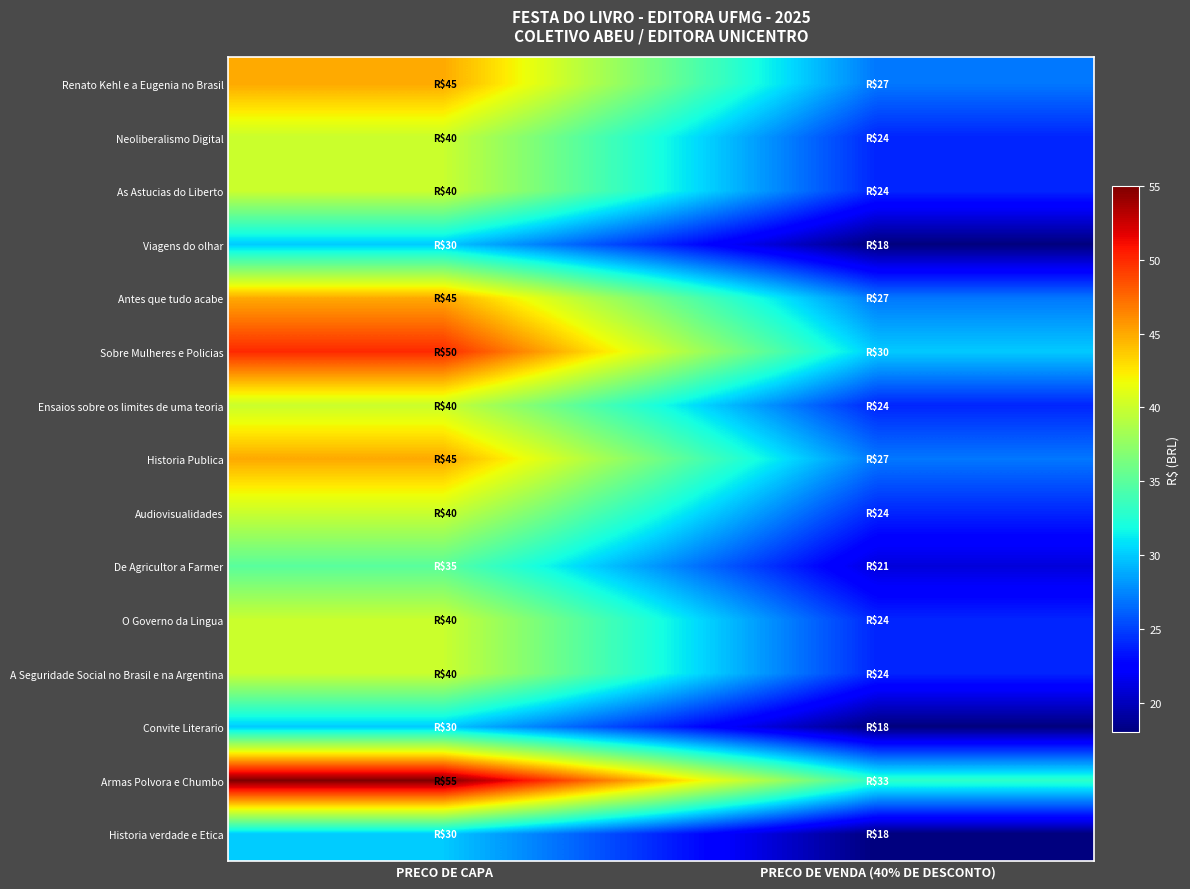

What is the minimum value shown in the chart?

18